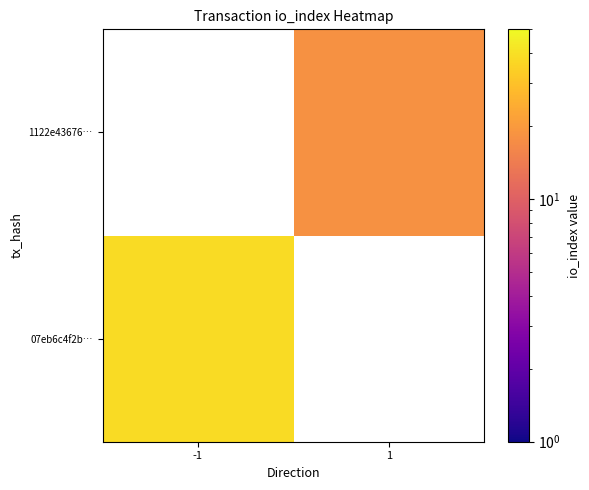

Which category has the highest value in the 07eb6c4f2b… series?

-1